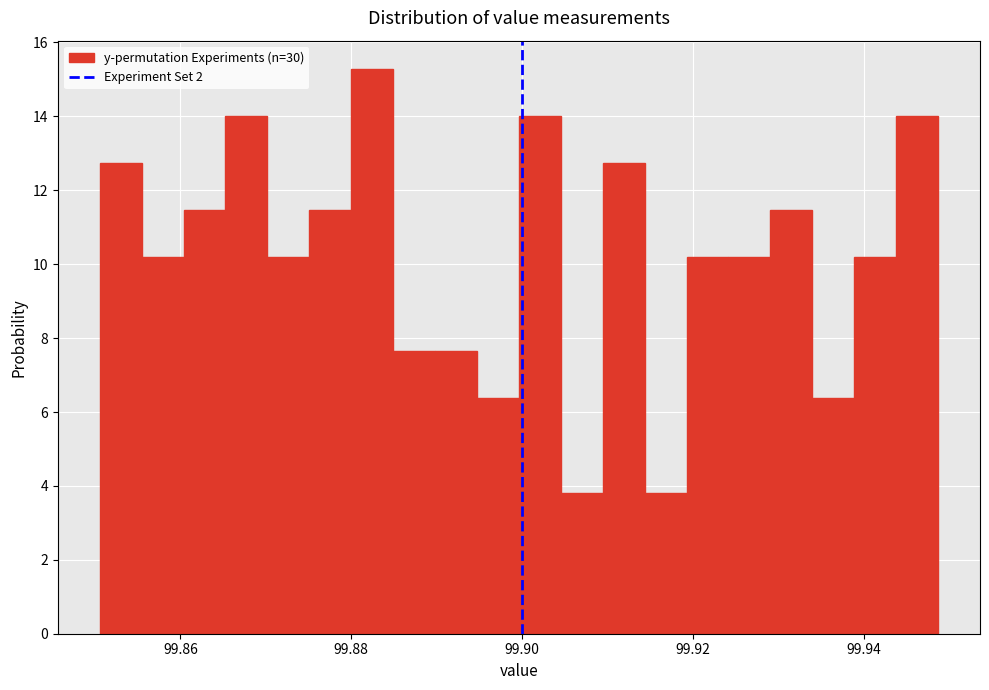

Around what value on the x-axis is the tallest bar? Give the approximate position of its centre, as read against the axis.

99.882